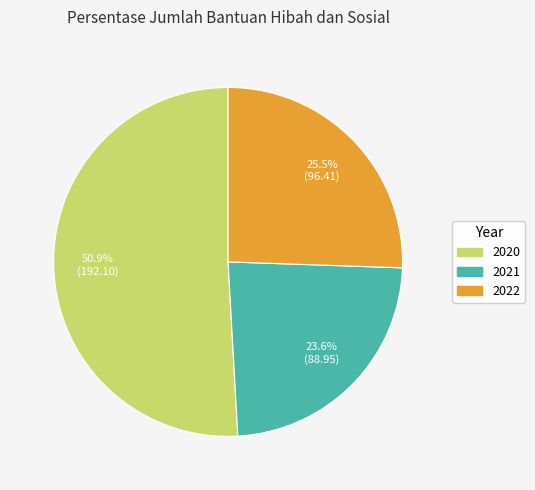

How much of the chart is everything except 2020?

49.1%